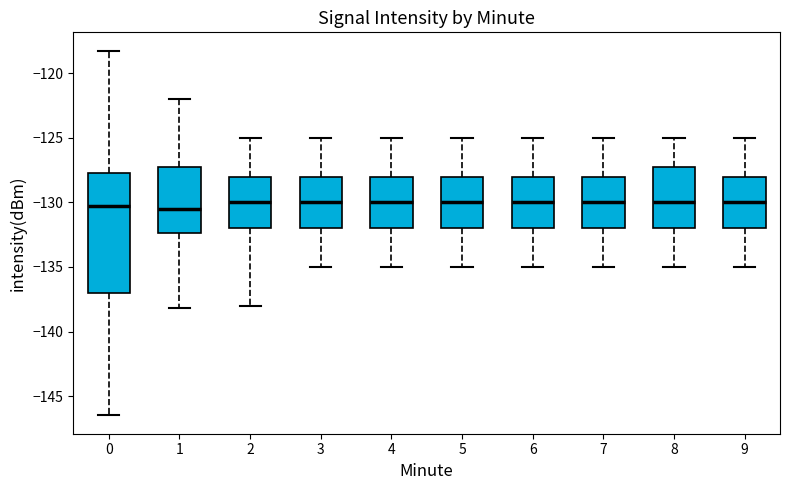

Comparing the boxes themselves (not the whiskers), which one is the tallest?

0